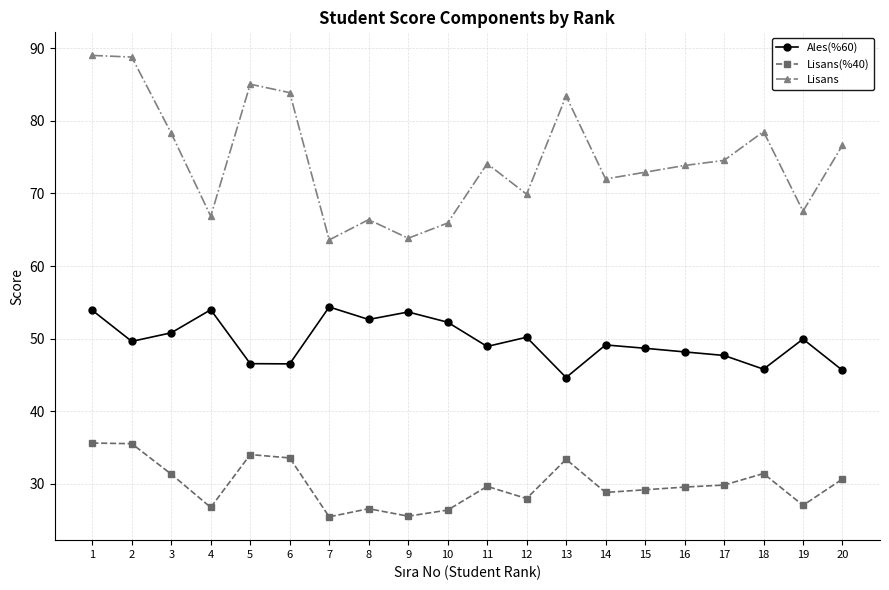

Where is the first local minimum for Lisans(%40)?

4